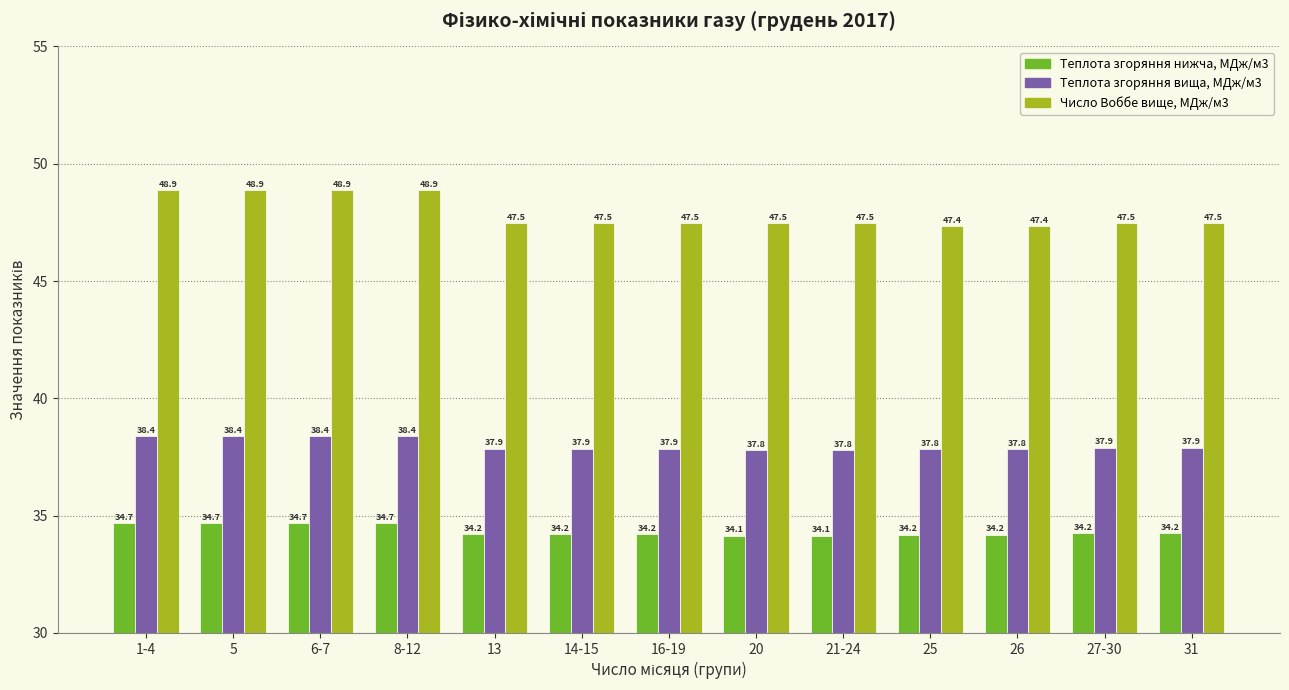

Count the Число Воббе вище, МДж/м3 values in the range 47 to 48.

9